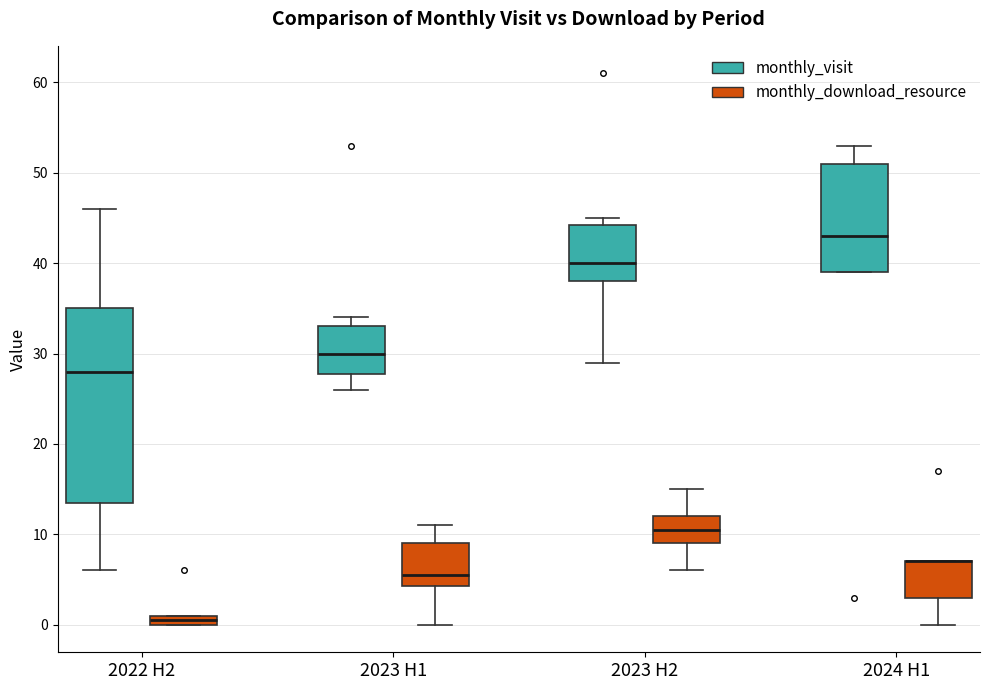

Comparing the boxes themselves (not the whiskers), which one is the tallest?

2022 H2 (monthly_visit)